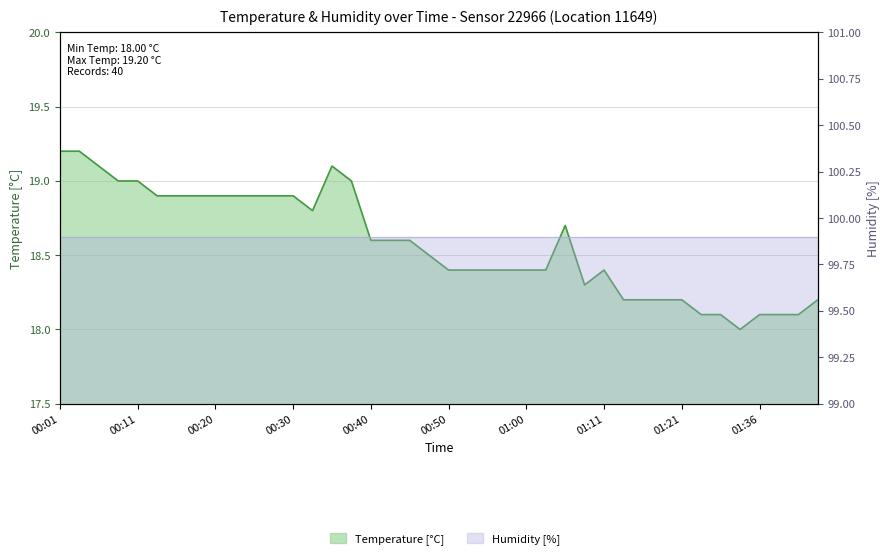

Where is the first local maximum?

00:35